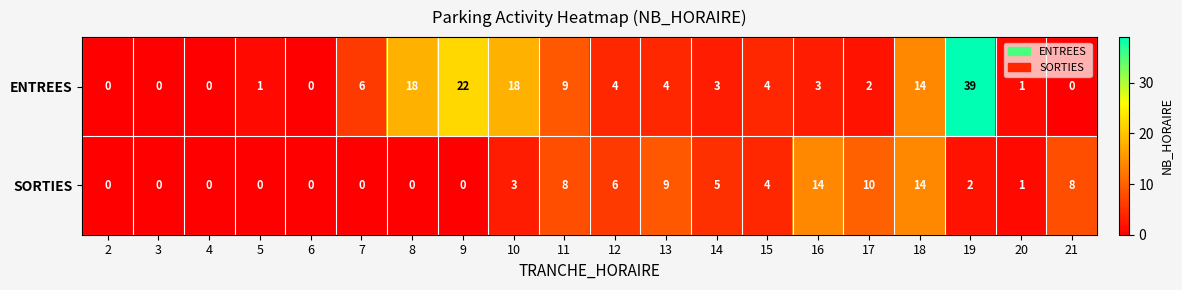

How many values in ENTREES are above zero?

15